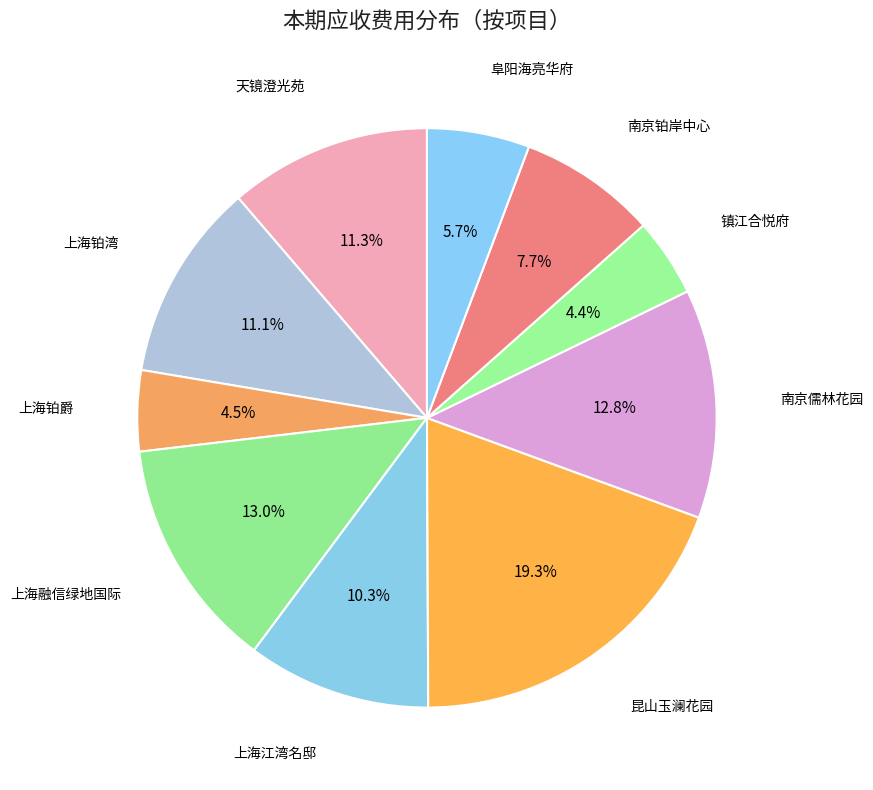

Between 南京铂岸中心 and 上海江湾名邸, which is larger?

上海江湾名邸